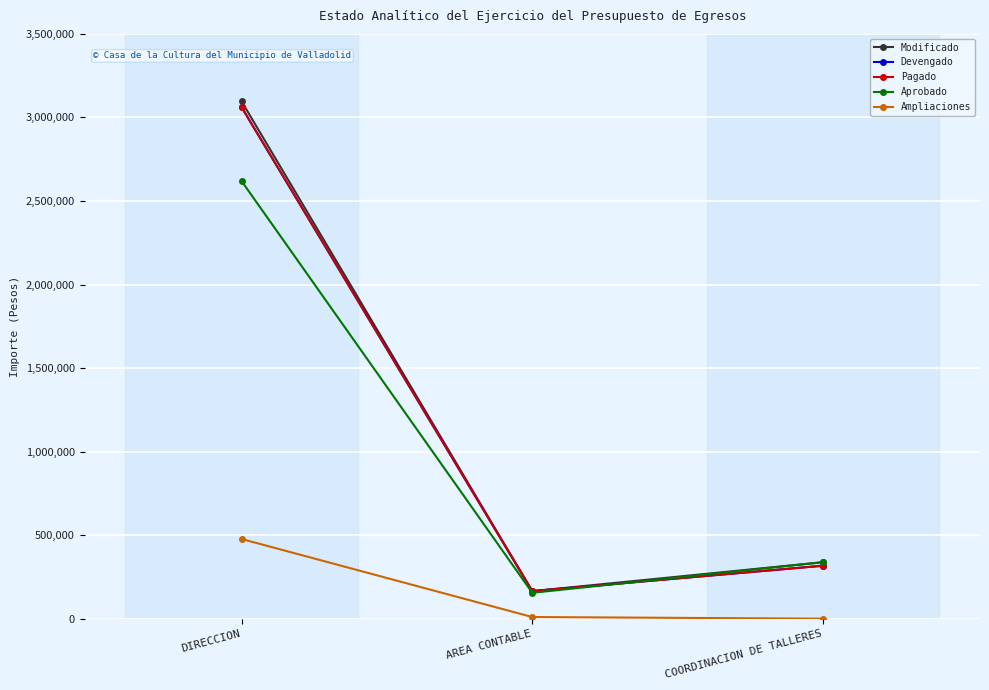

At which label is Modificado closest to 1630767?

COORDINACION DE TALLERES